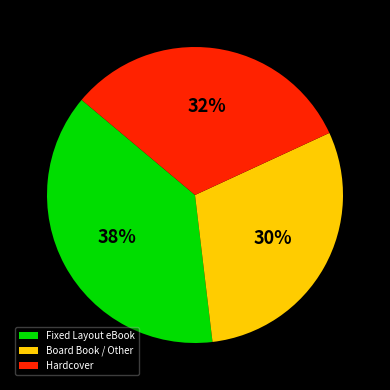

To the nearest percent, what is the difference between the largest and smallest slice percentages?

8%